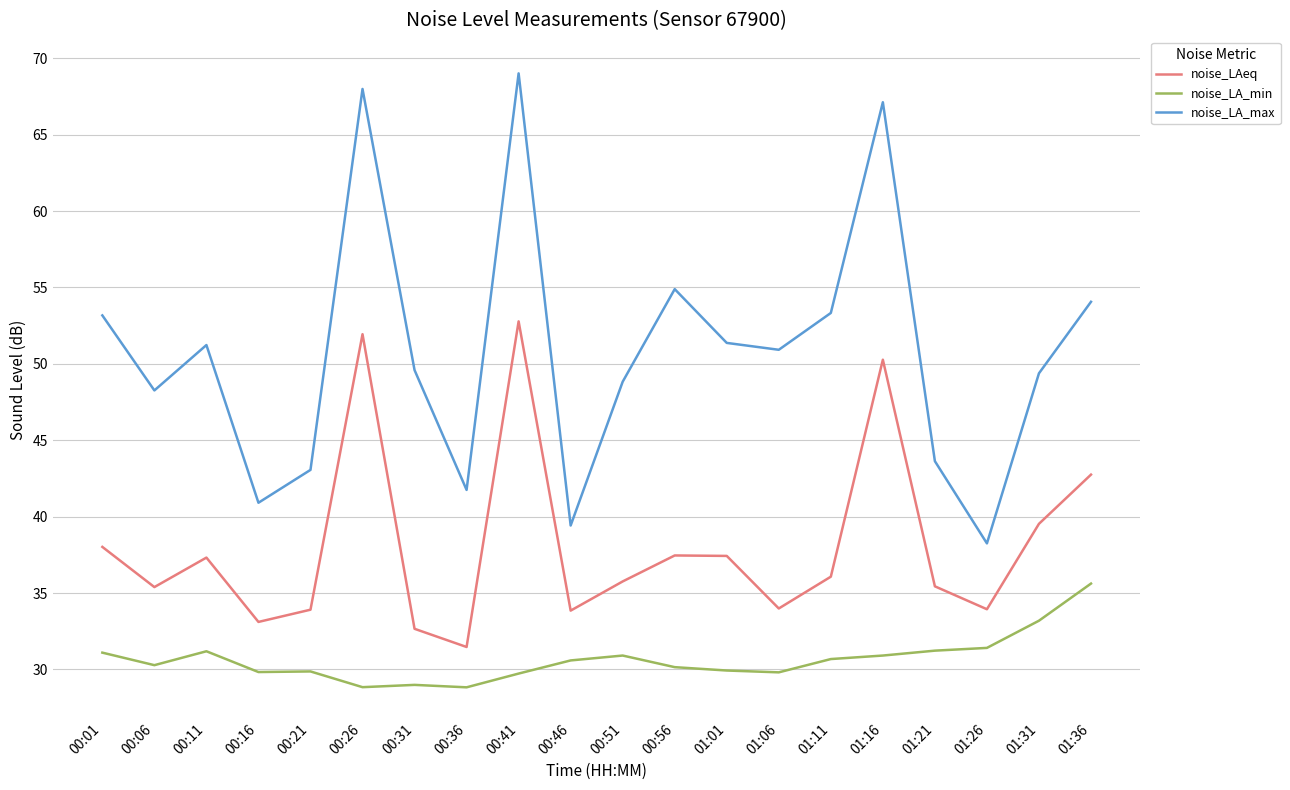

What is the difference between the maximum and minimum values in the noise_LA_min series?

6.8